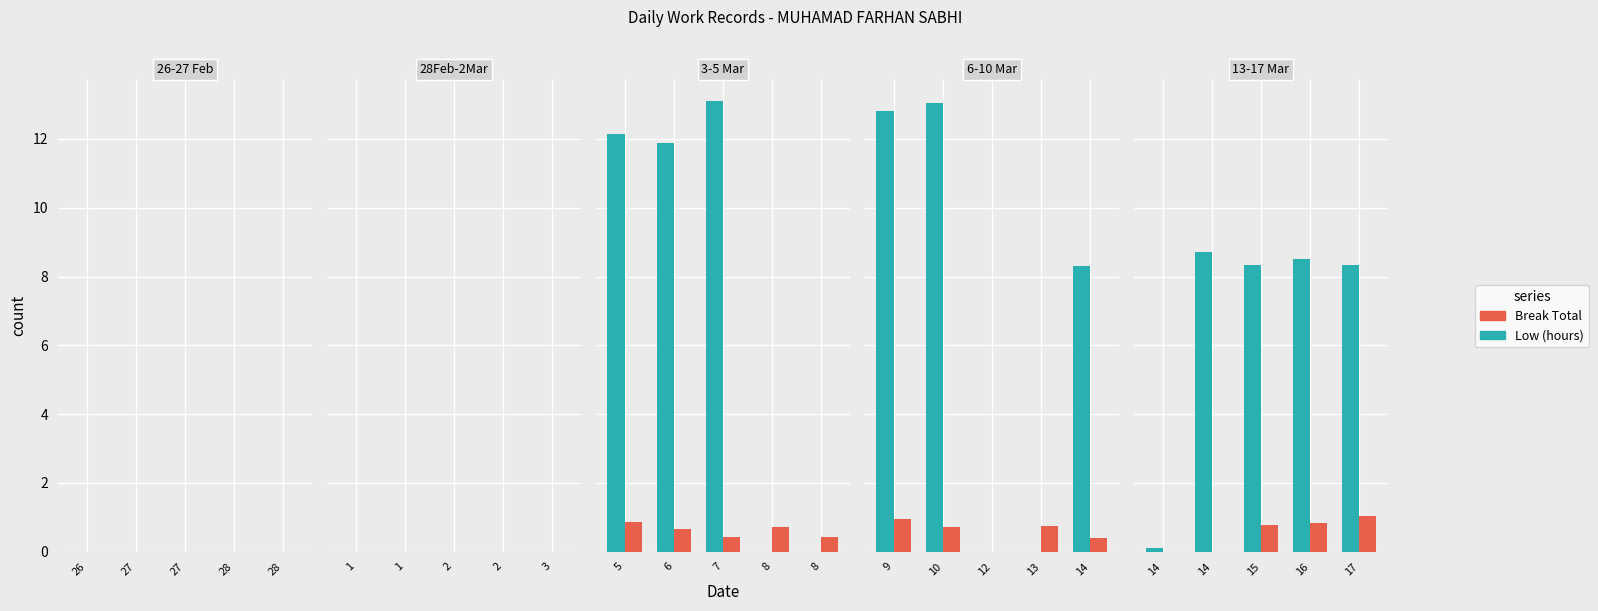

Which series changed the most between 14 and 17?

Low